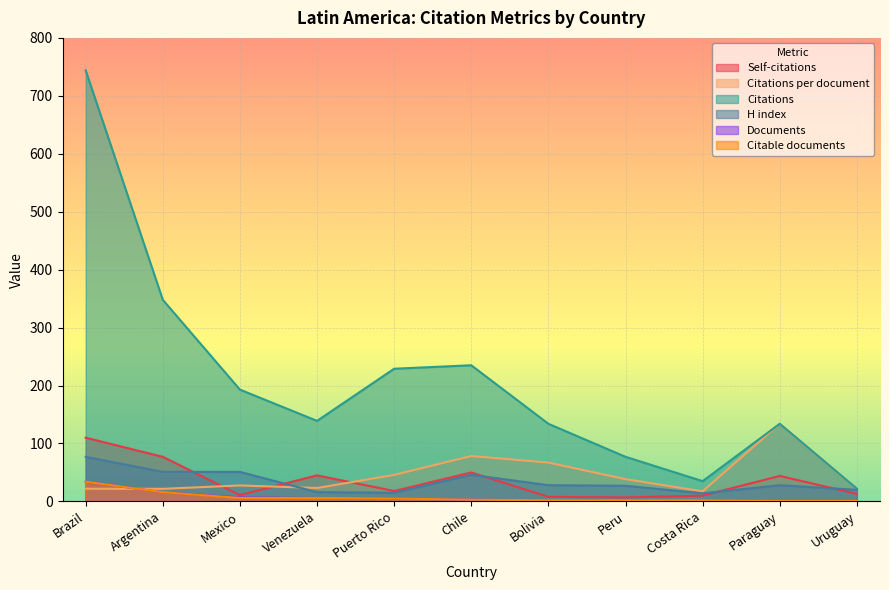

What is the difference between the Documents values at Uruguay and Venezuela?

5.0